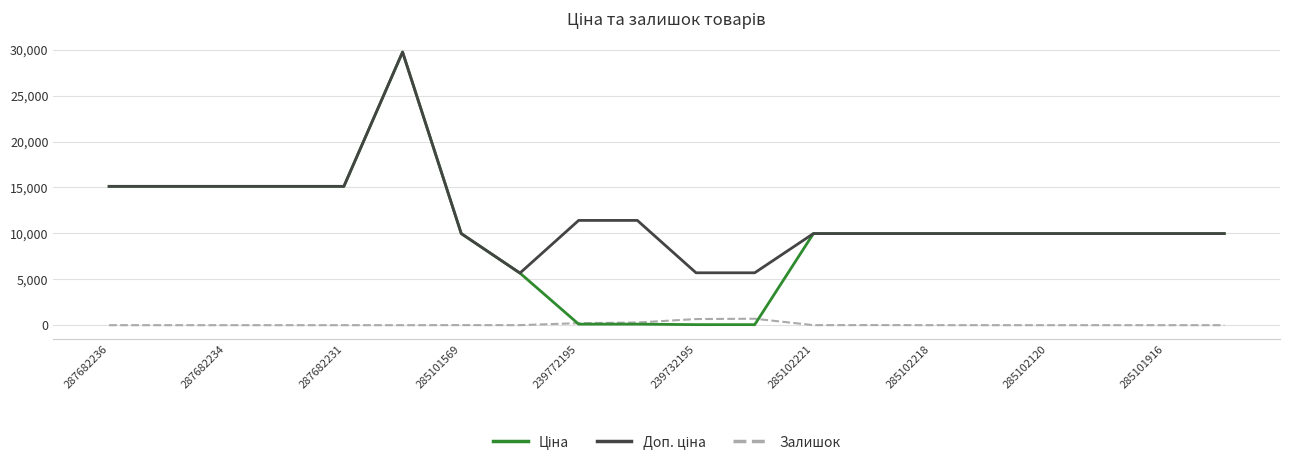

What is the maximum value for Залишок?

702.0